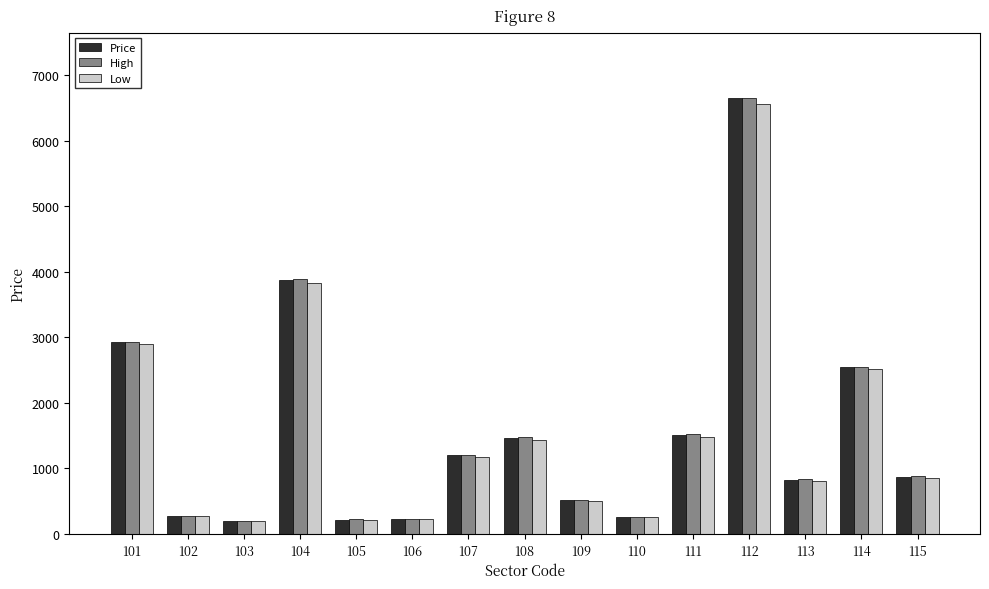

Does the chart contain any negative values?

No